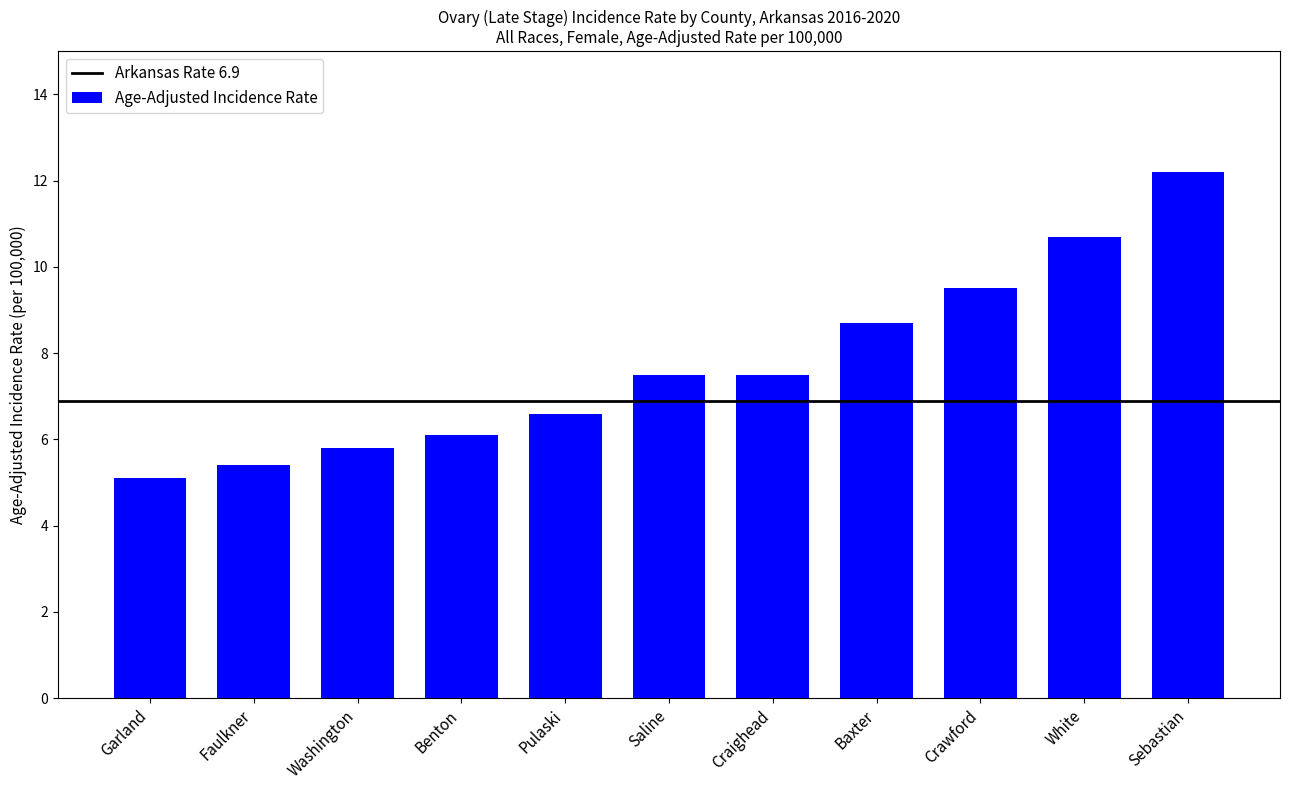

What is the difference between the maximum and second lowest values?

6.8